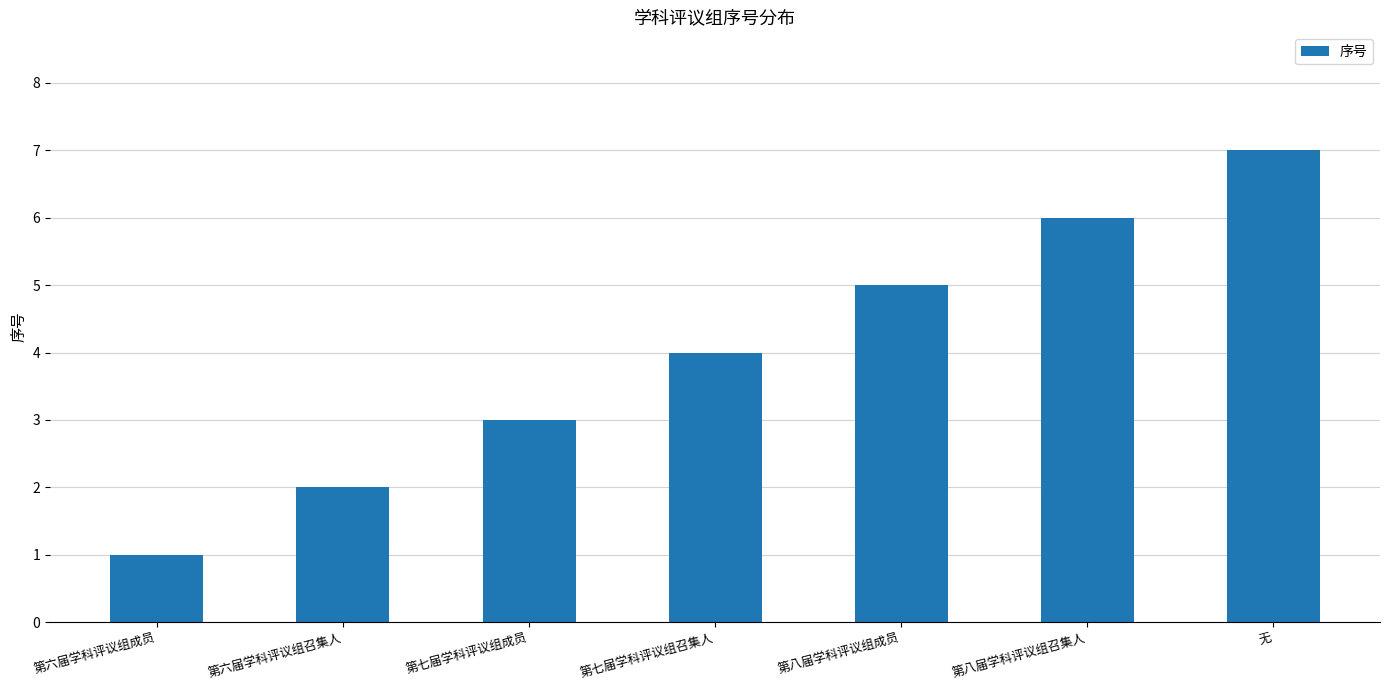

Which category has the lowest value across all series?

第六届学科评议组成员